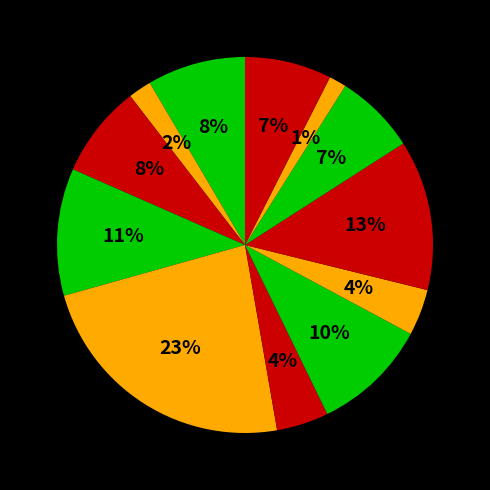

Count the number of slices in the pie.

12